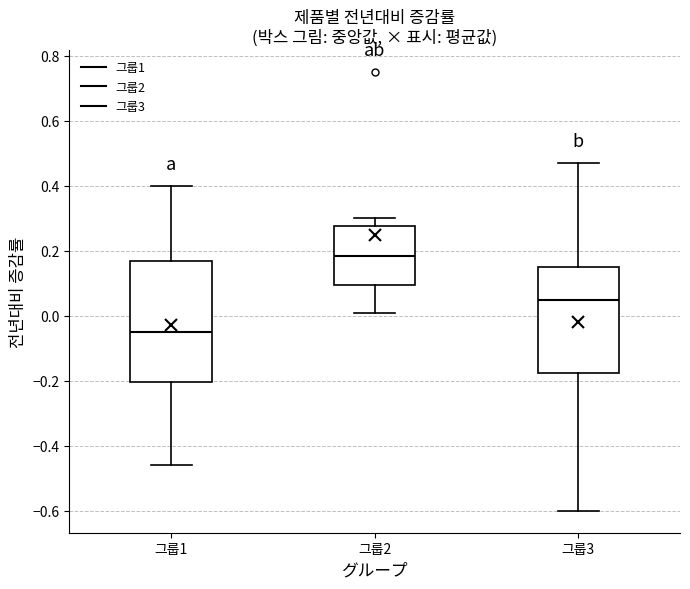

Which box is the tallest, from its lower edge to its upper edge?

그룹1